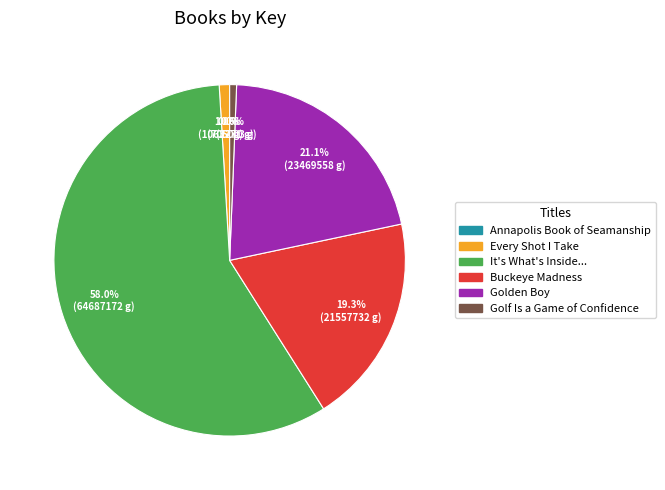

Is there a majority slice in this chart?

Yes